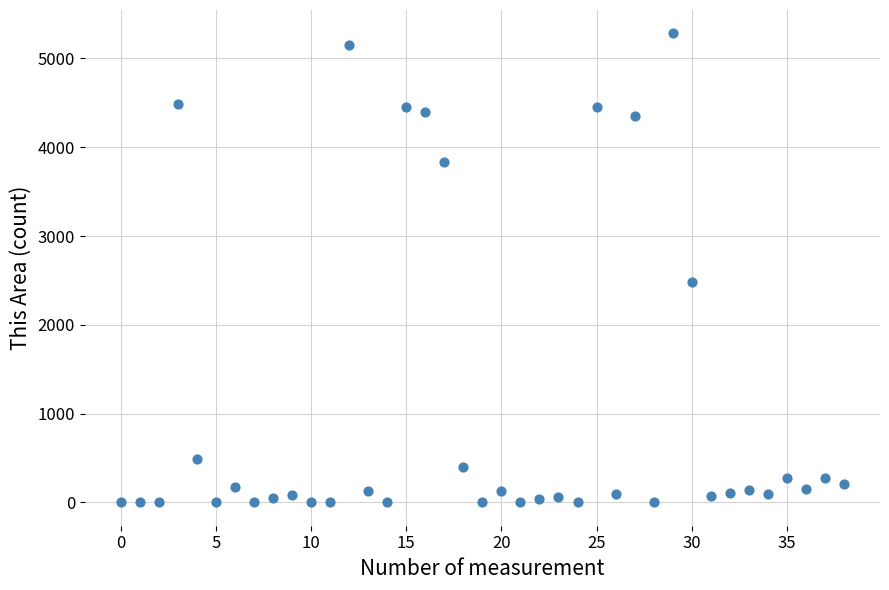

What is the range of Y values (max minus min)?

5281